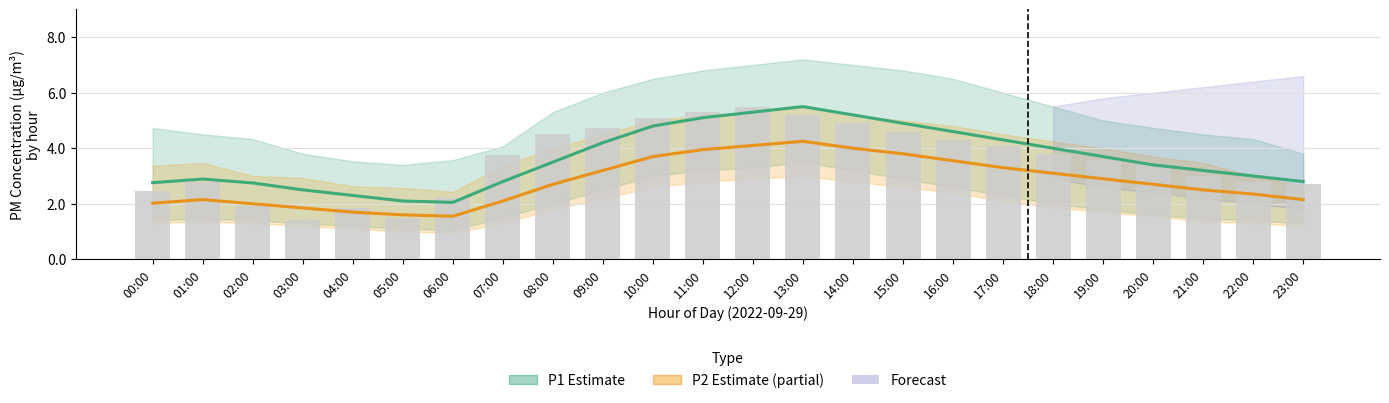

What is the label of the 18th bar from the right?

06:00